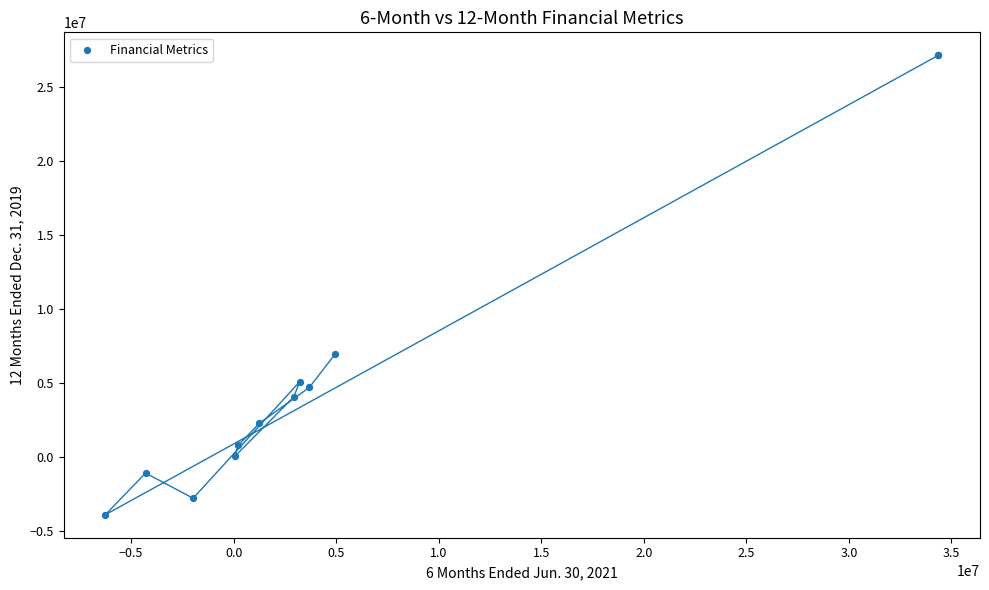

What Y value in the scatter plot is closest to 11591168?

6914910